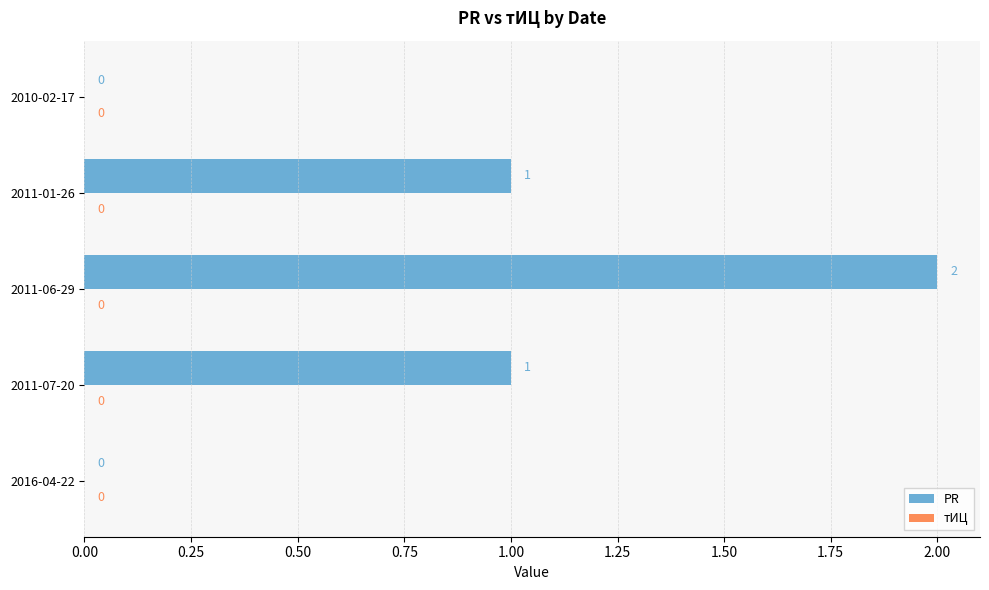

How many series are shown in this chart?

1